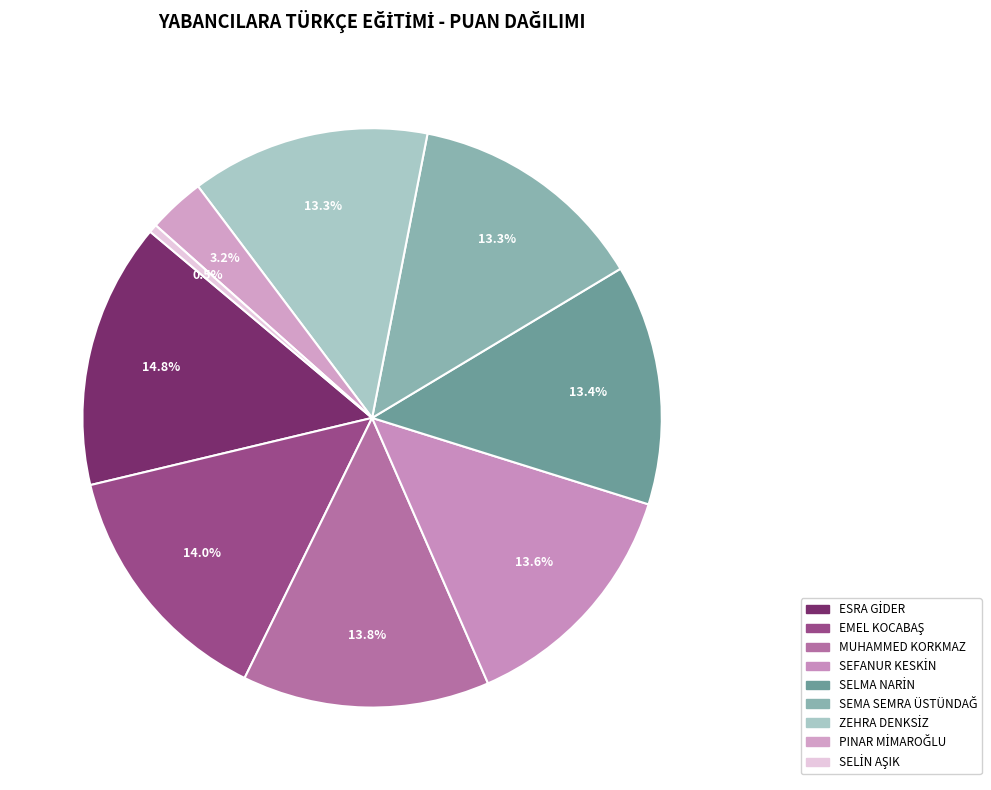

Which slice is the smallest?

SELİN AŞIK